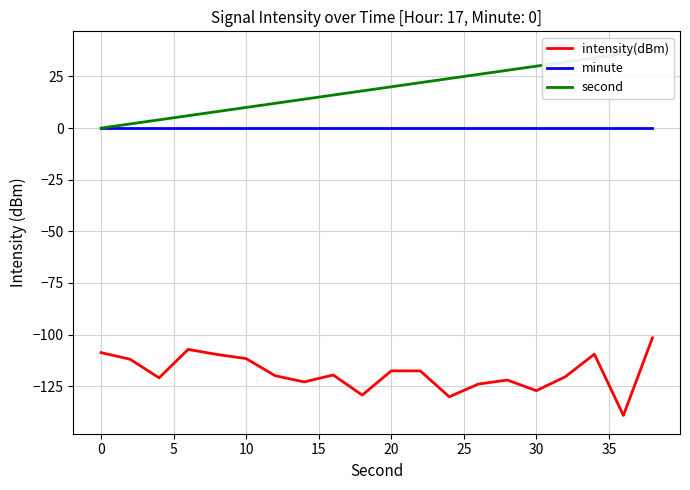

Reading left to right, what are all the values shown in this chart?

intensity(dBm): -108.7	-111.9	-121.0	-107.2	-109.6	-111.6	-119.9	-122.9	-119.6	-129.3	-117.6	-117.6	-130.1	-124.0	-122.0	-127.2	-120.4	-109.5	-139.2	-101.6
minute: 0.0	0.0	0.0	0.0	0.0	0.0	0.0	0.0	0.0	0.0	0.0	0.0	0.0	0.0	0.0	0.0	0.0	0.0	0.0	0.0
second: 0.0	2.0	4.0	6.0	8.0	10.0	12.0	14.0	16.0	18.0	20.0	22.0	24.0	26.0	28.0	30.0	32.0	34.0	36.0	38.0